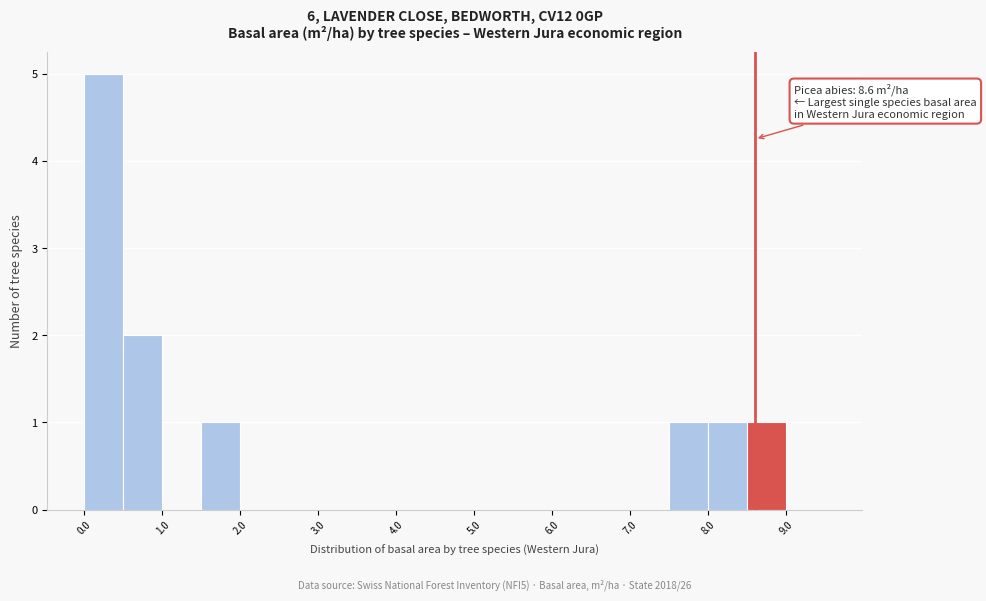

Which range on the x-axis has the tallest bar?

0.0 to 0.5